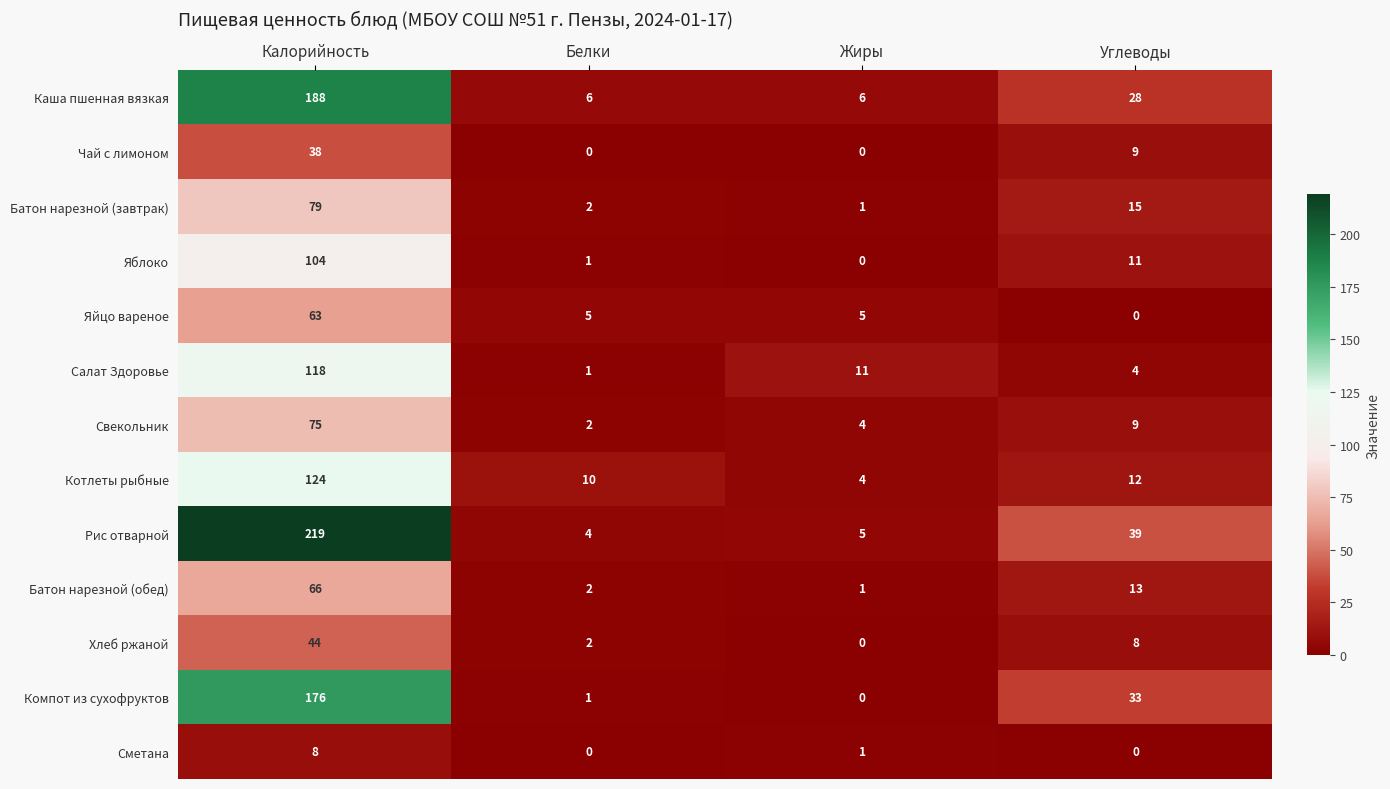

Where is Салат Здоровье nearest to the value 59?

Жиры